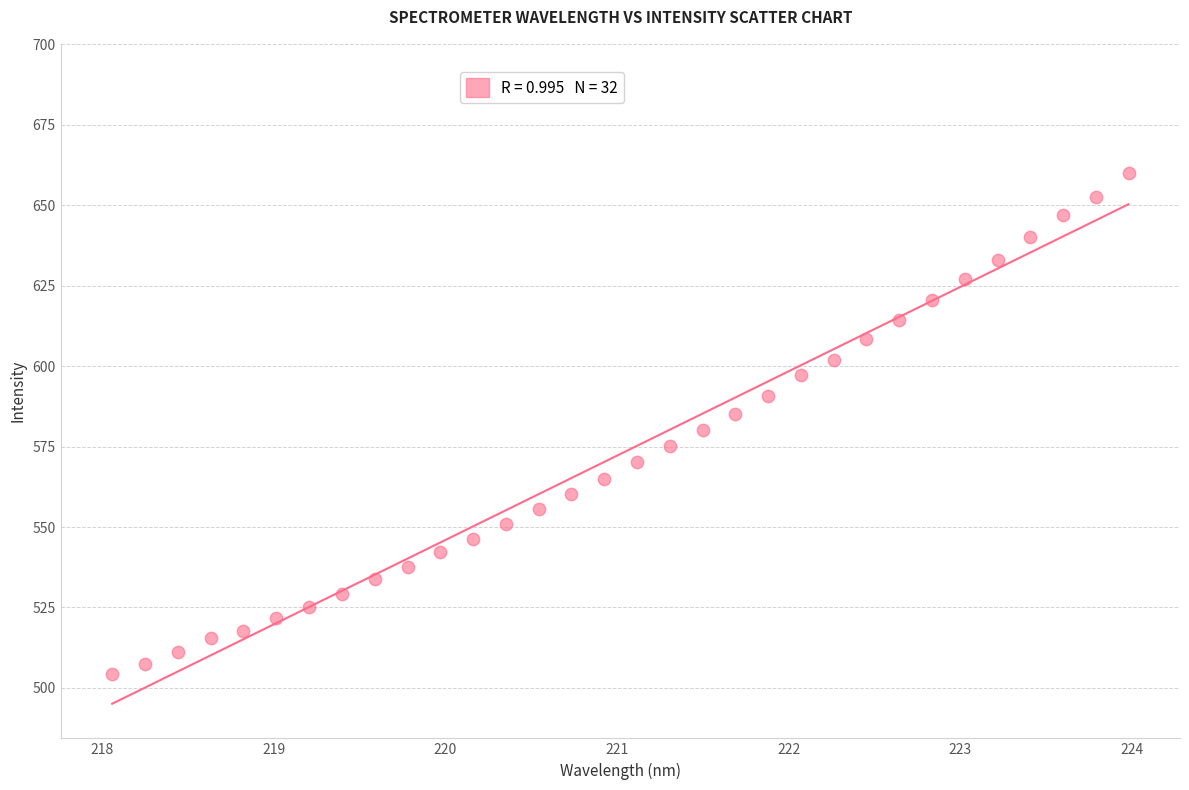

What is the range of Y values (max minus min)?

155.8